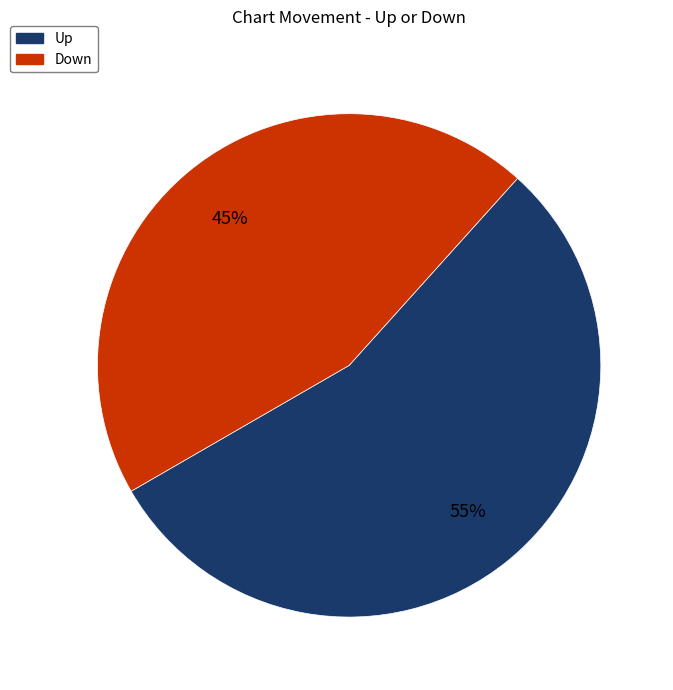

Is there any slice that represents more than half of the pie?

Yes